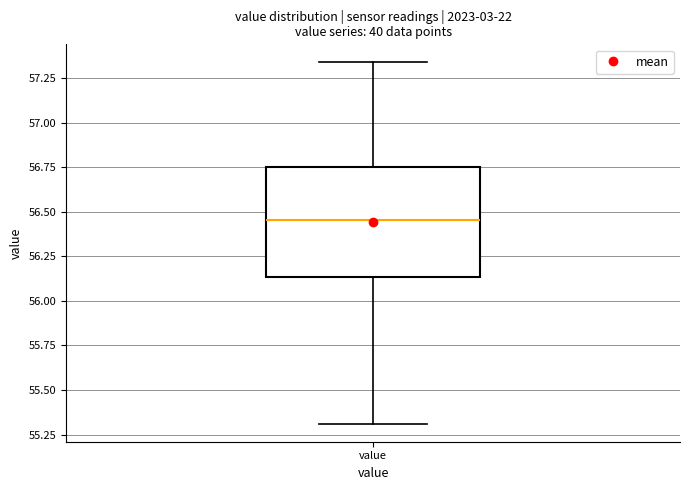

Read this box plot against the y-axis: the position of the median line, the range covered by the box, and the ends of both whiskers. The values are not printed on the chart, so give them approximately, as read against the axis.

median 56.45, box 56.15 to 56.75, whiskers 55.30 to 57.35